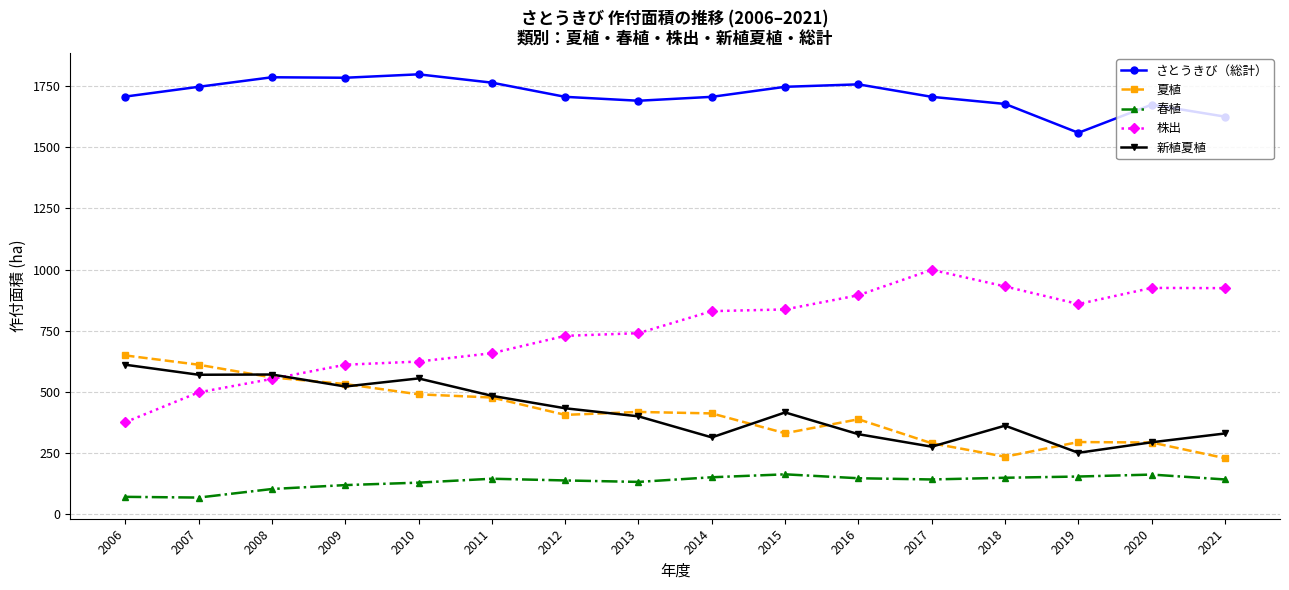

True or false: 春植 has a value of 209 at 2013.

False